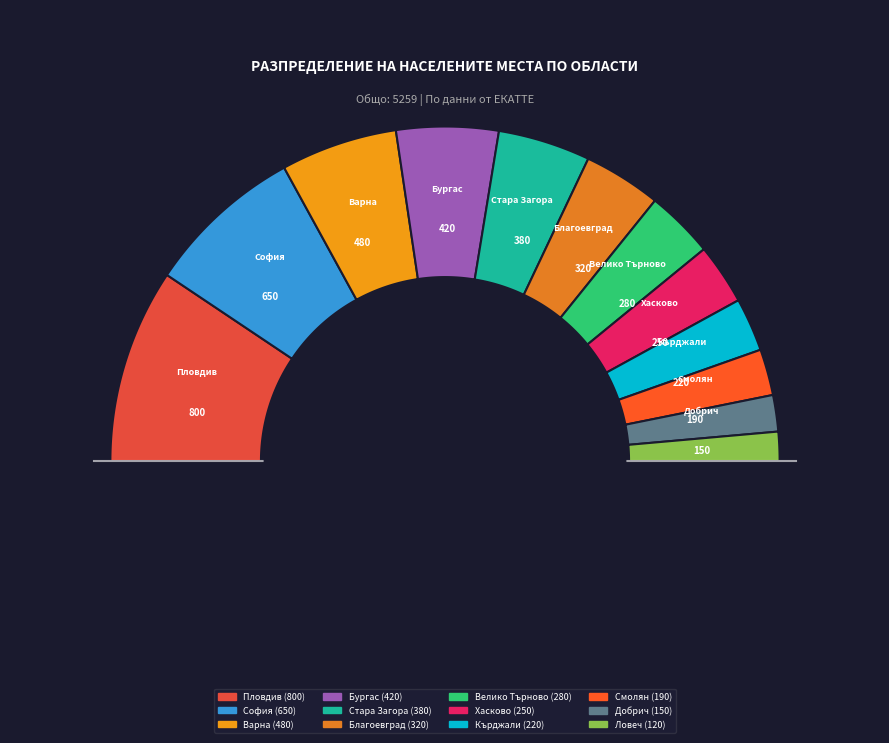

To the nearest percent, what is the difference between the обл. Бургас and обл. Ловеч slice percentages?

7%